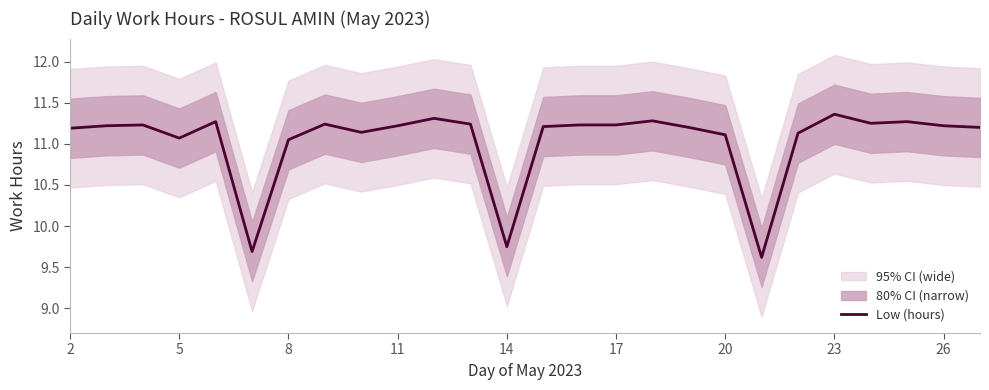

The value at 25 is 19.5. True or false?

False